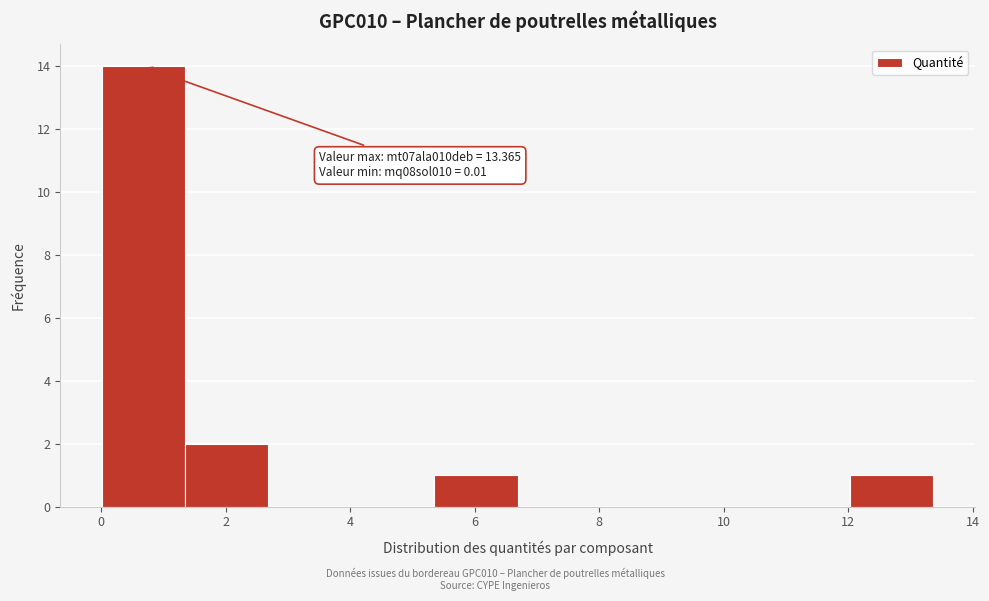

Which range on the x-axis has the tallest bar?

0.0 to 1.4